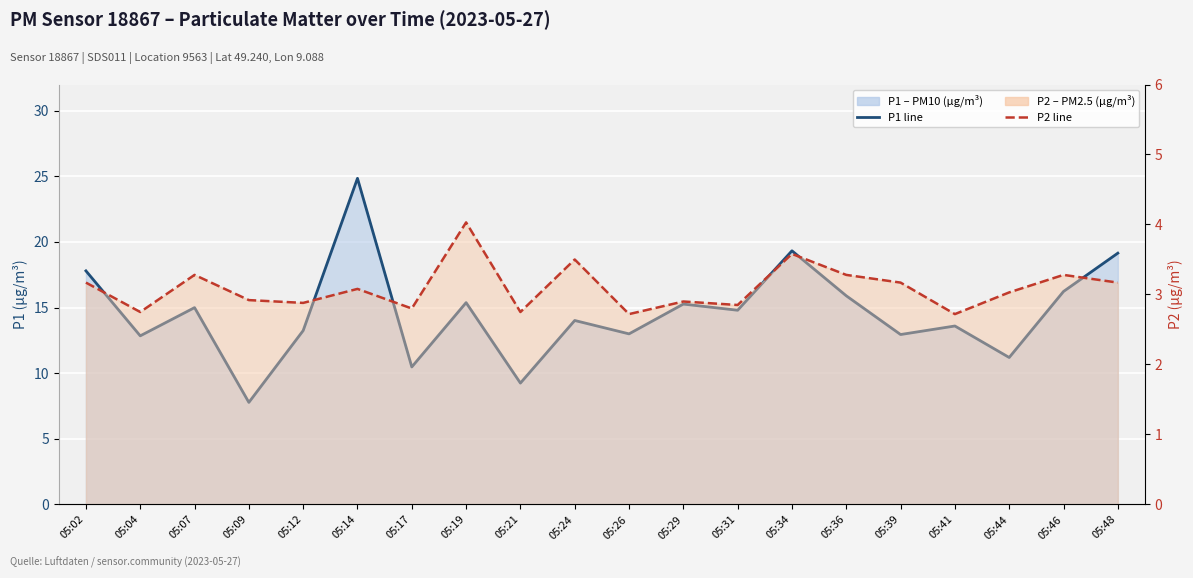

What is the sum of all P2 line values?

61.9